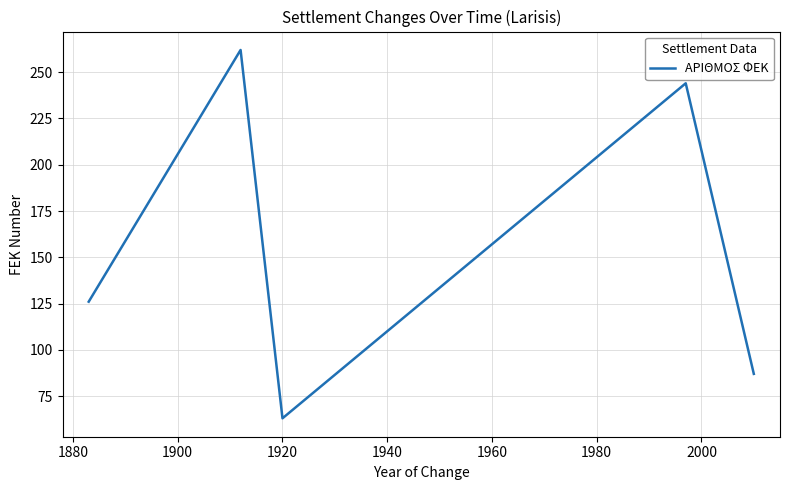

The value at 1920 is 88. True or false?

False